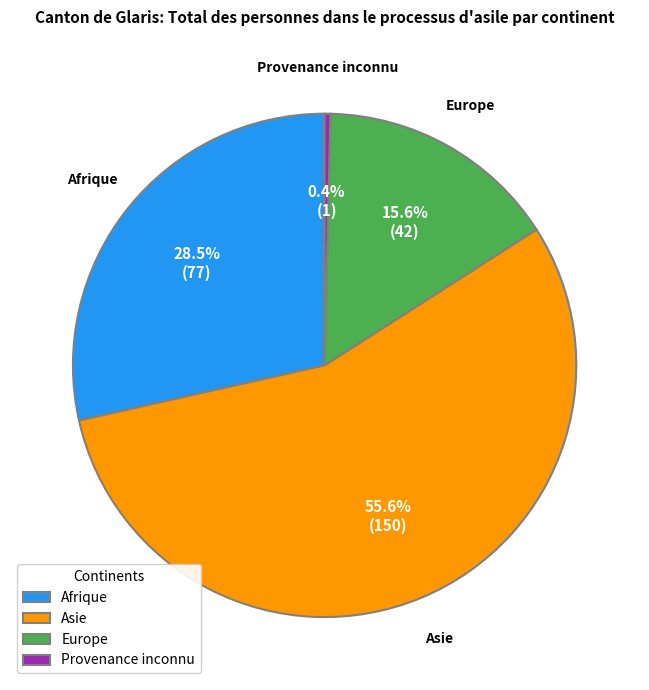

Combined, what portion of the pie is Afrique and Provenance inconnu?

28.9%